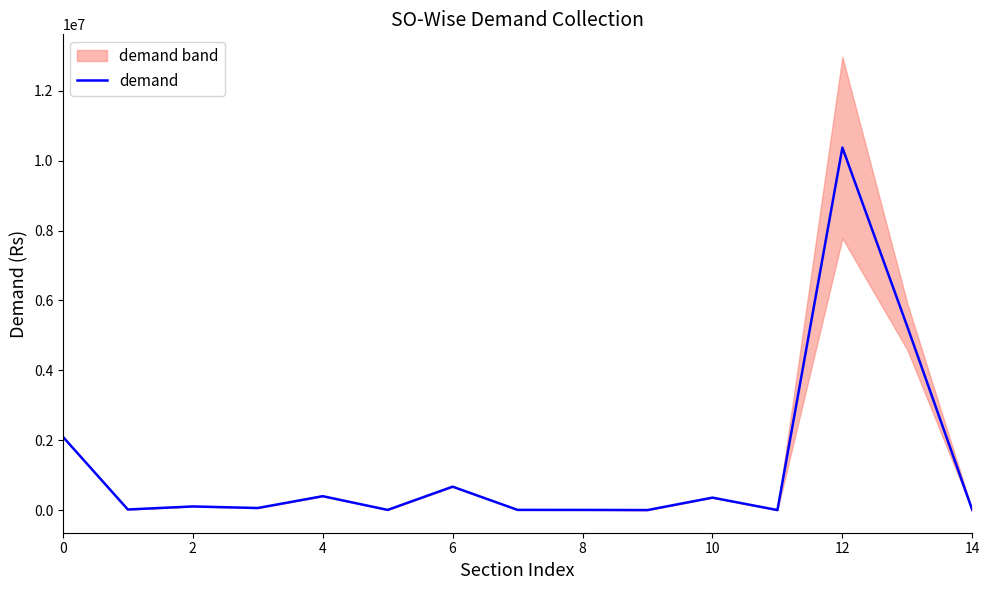

Does the chart display data point markers on the line(s)?

No